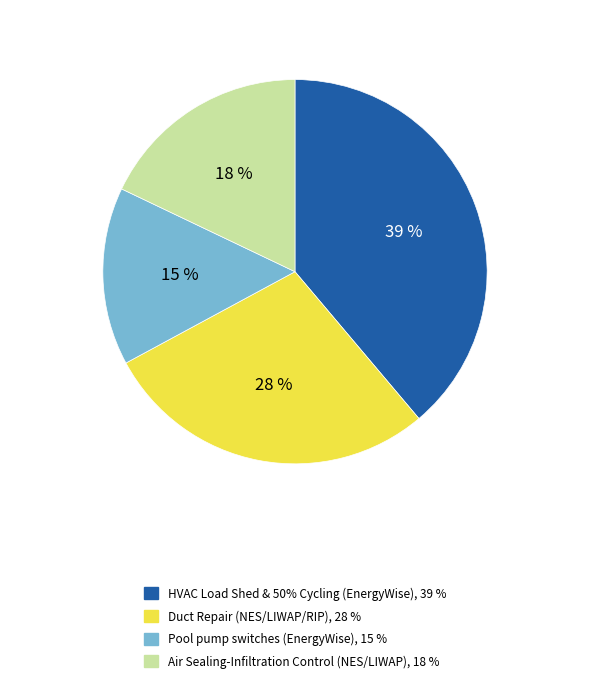

To the nearest percent, what is the average slice percentage?

25%